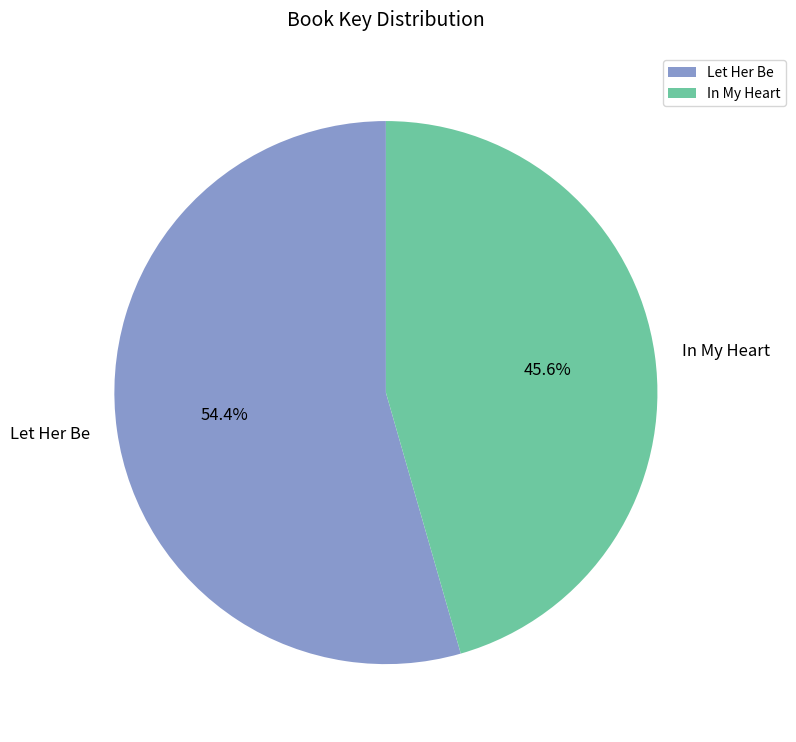

To the nearest percent, what is the difference between the largest and smallest slice percentages?

9%